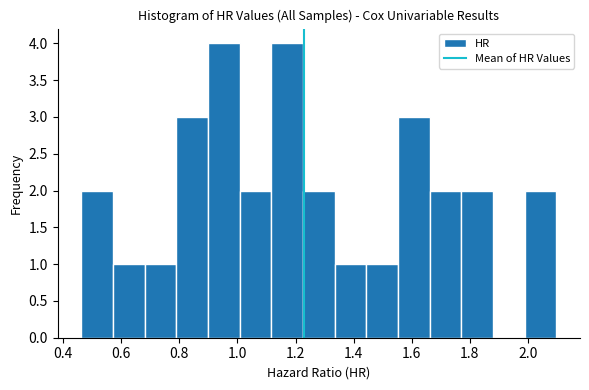

Reading left to right, list every bar in this chart as the range it spans on the x-axis followed by its height. Neither the bar edges nor the heights are printed on the chart, so give them approximately, as read against the axes.

0.46 to 0.58: 2
0.58 to 0.68: 1
0.68 to 0.78: 1
0.78 to 0.90: 3
0.90 to 1.00: 4
1.00 to 1.12: 2
1.12 to 1.22: 4
1.22 to 1.34: 2
1.34 to 1.44: 1
1.44 to 1.56: 1
1.56 to 1.66: 3
1.66 to 1.78: 2
1.78 to 1.88: 2
1.88 to 1.98: 0
1.98 to 2.10: 2